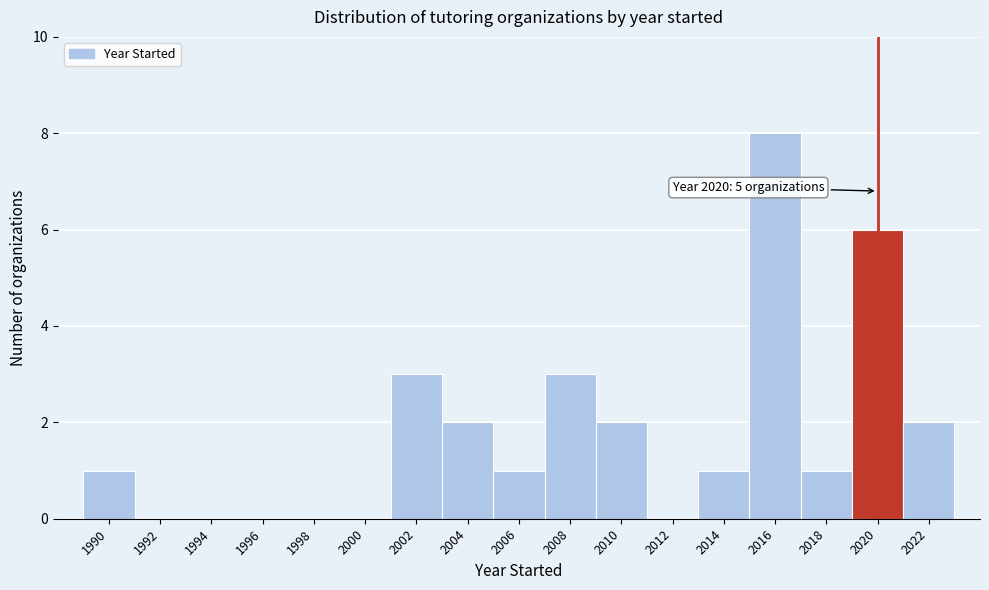

Over which range of the x-axis is the bar tallest?

2015 to 2017